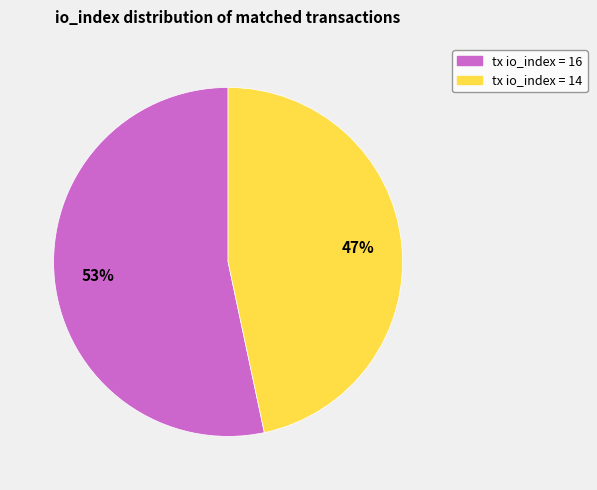

To the nearest percent, what is the average slice percentage?

50%